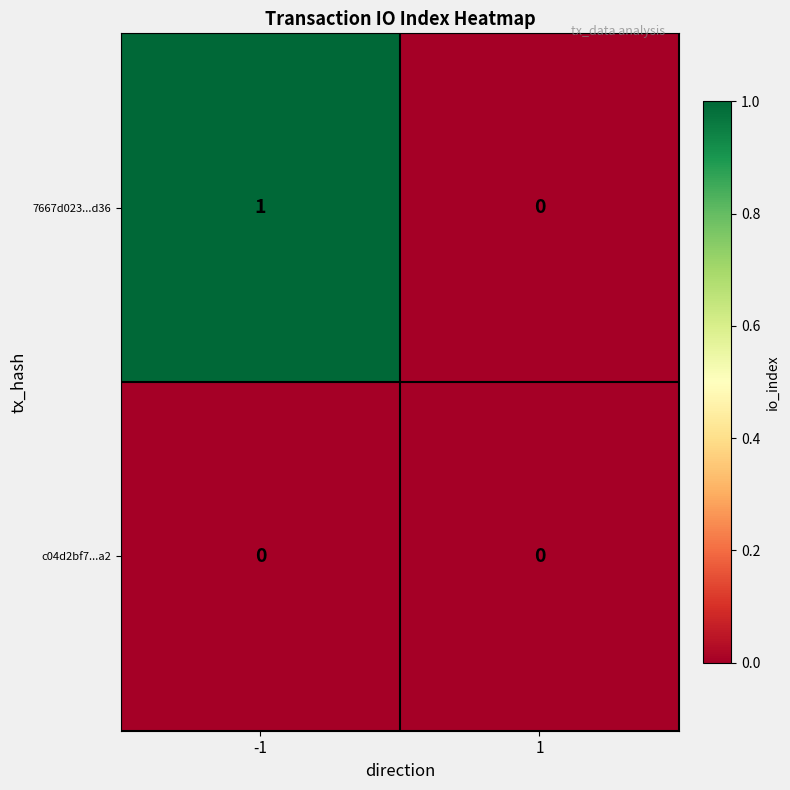

Between -1 and 1, which series saw the biggest shift?

7667d023...d36